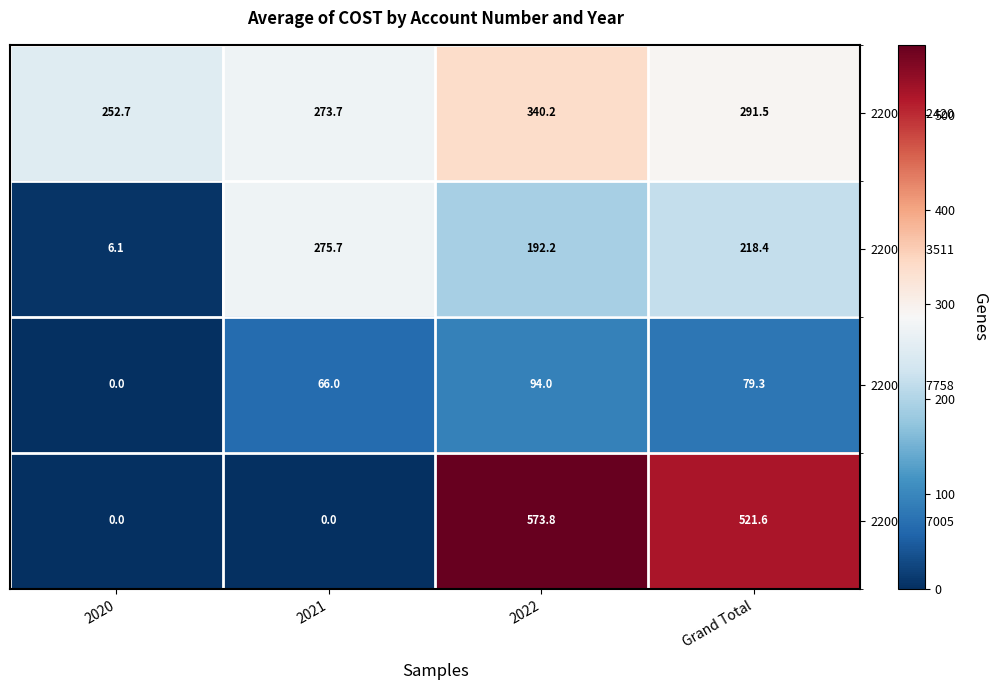

List the series in order of their peak value, highest first.

220028367005, 220023882420, 220024363511, 220024547758